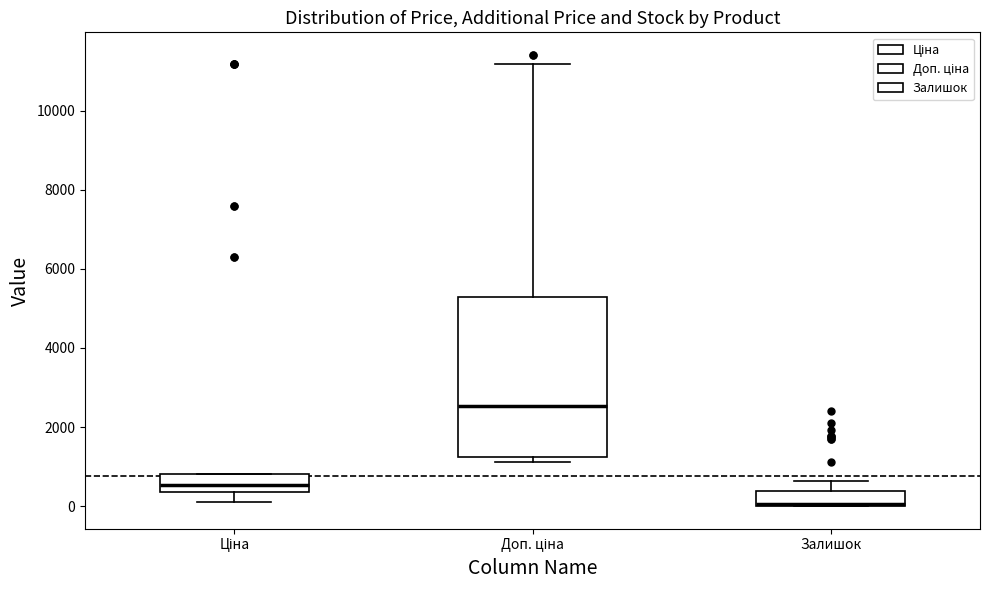

Reading left to right, read every box against the y-axis: the position of its median line, the range the box covers, and the ends of its whiskers. The values are not printed on the chart, so give them approximately, as read against the axis.

Ціна: median 600, box 400 to 800, whiskers 200 to 800
Доп. ціна: median 2600, box 1200 to 5200, whiskers 1200 (just below the box's lower edge) to 11200
Залишок: median 0 (drawn on the box's lower edge), box 0 to 400, whiskers 0 to 600